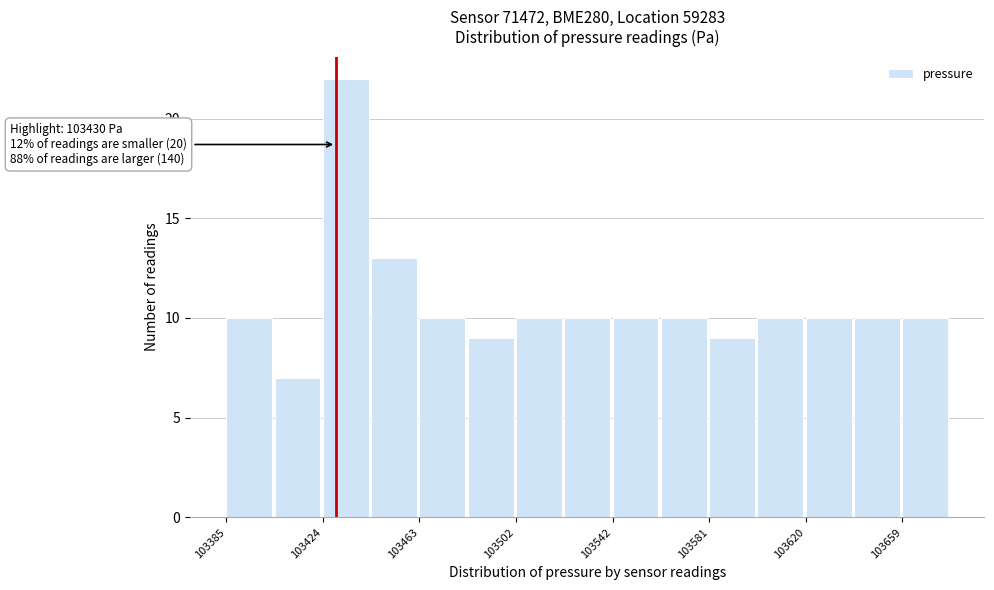

Around what value on the x-axis is the tallest bar? Give the approximate position of its centre, as read against the axis.

103435